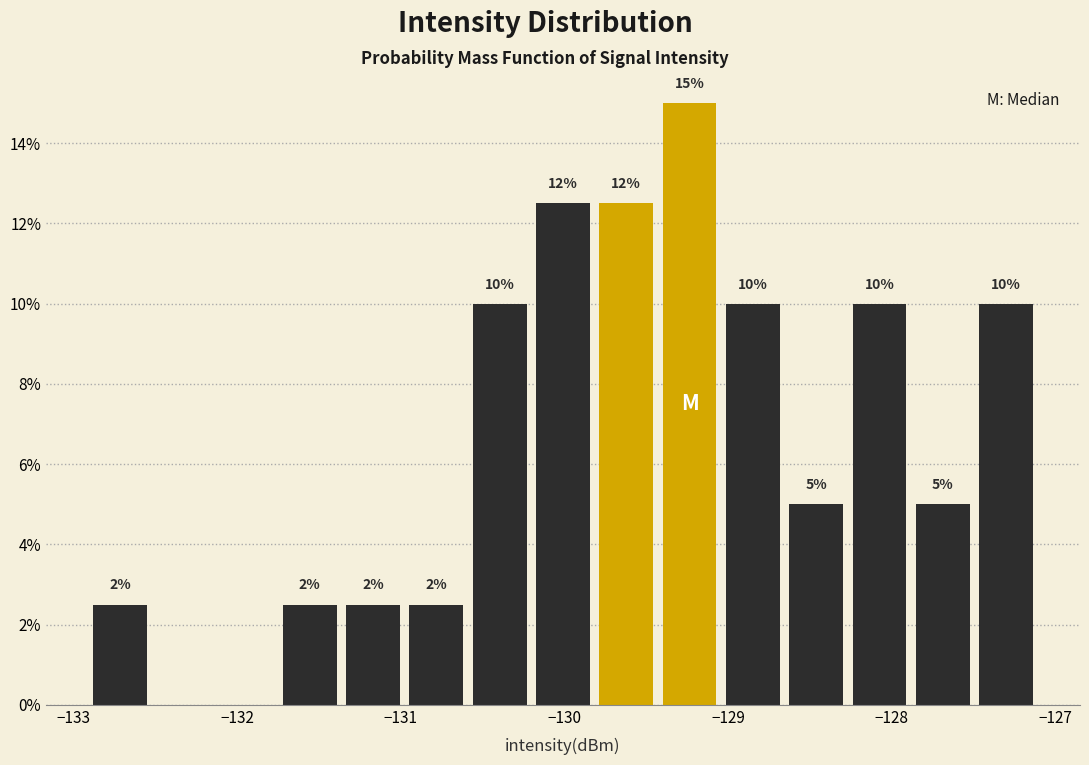

Around what value on the x-axis is the tallest bar? Give the approximate position of its centre, as read against the axis.

-129.2